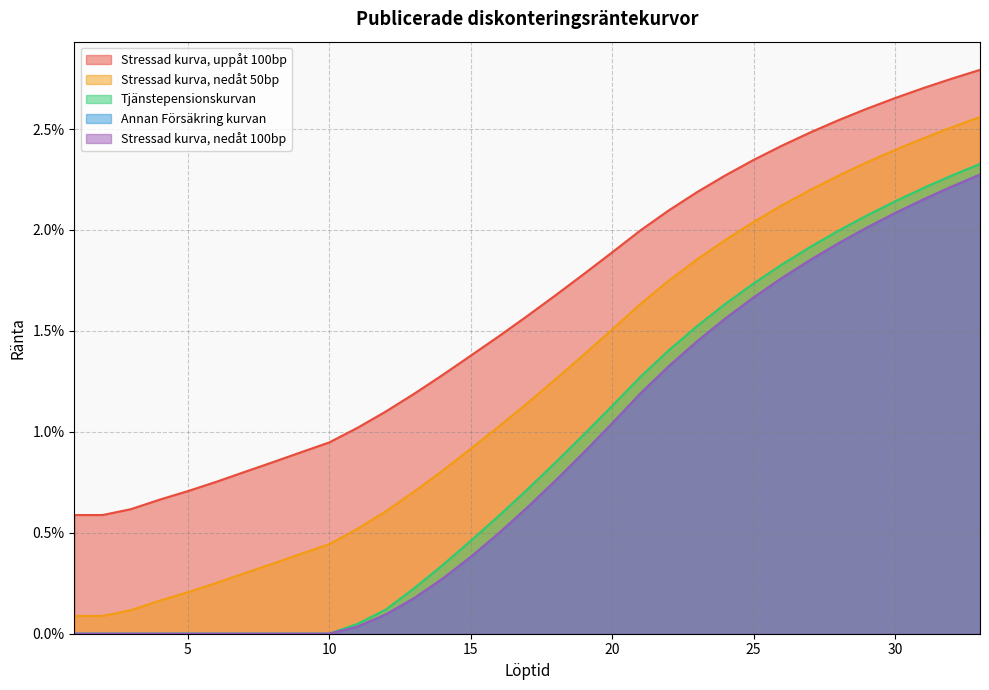

True or false: Tjänstepensionskurvan and Stressad kurva, uppåt 100bp cross at least once.

False